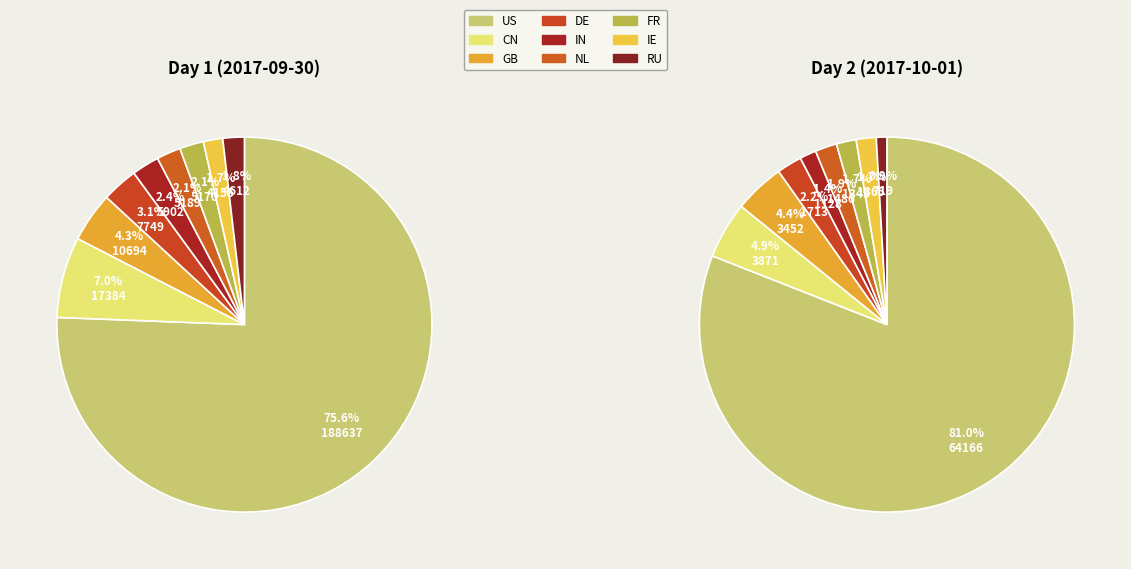

True or false: RU accounts for 1% of the total.

False